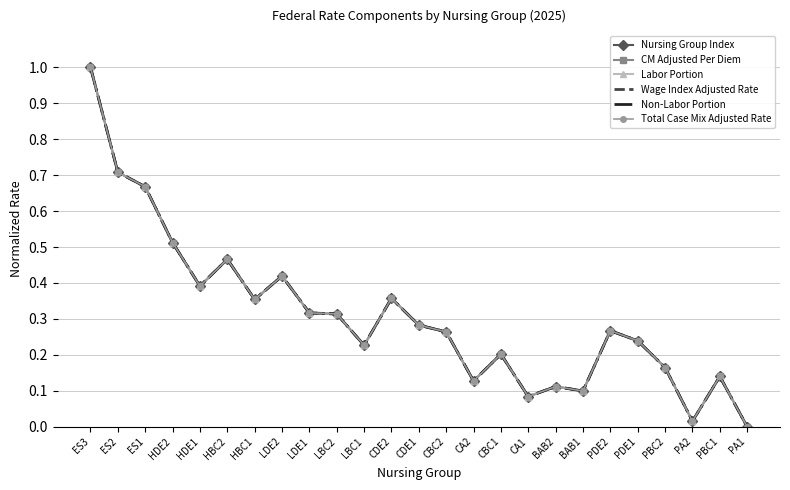

How many lines are shown in the chart?

6